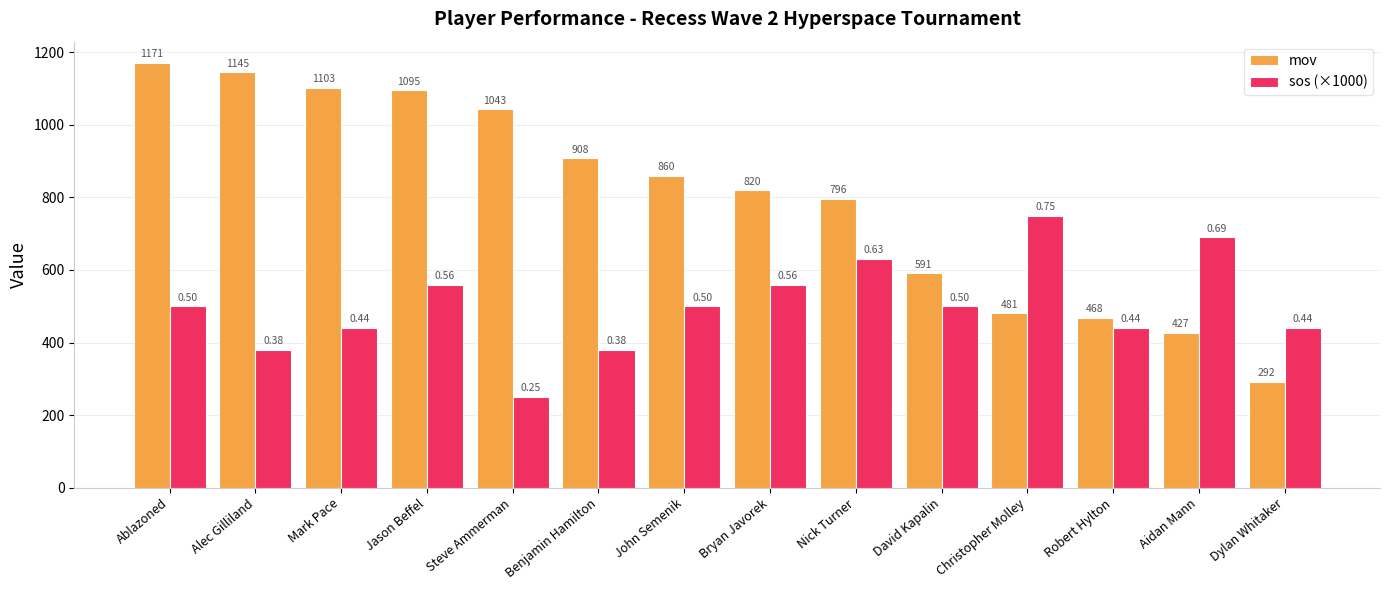

Which series changed the most between Alec Gilliland and Bryan Javorek?

mov